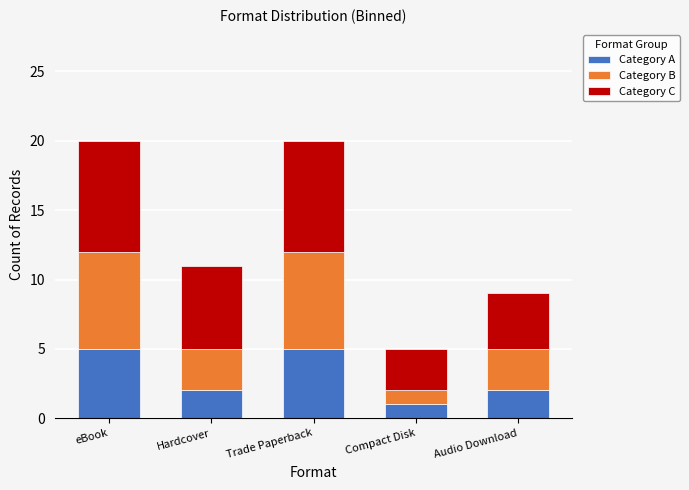

What is the total value across all series at Compact Disk?

5